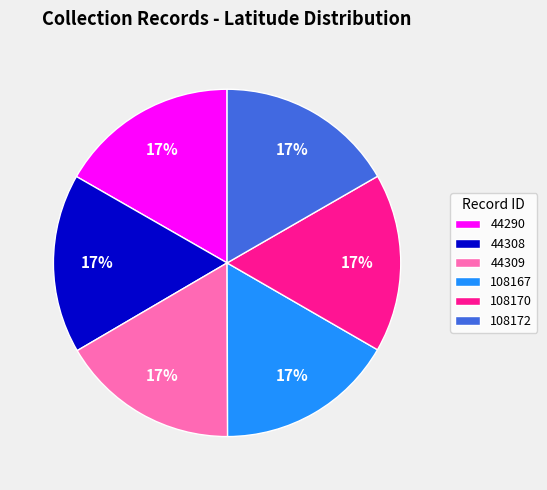

Does 44308 represent more than half of the total?

No